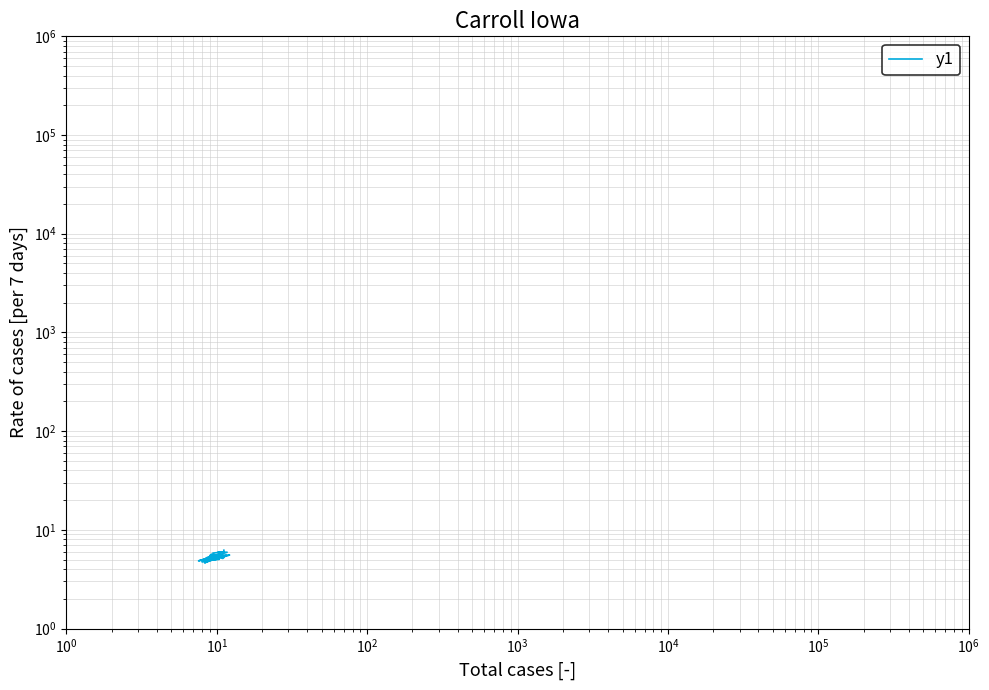

What is the value of the 29th point from the left?

4.8